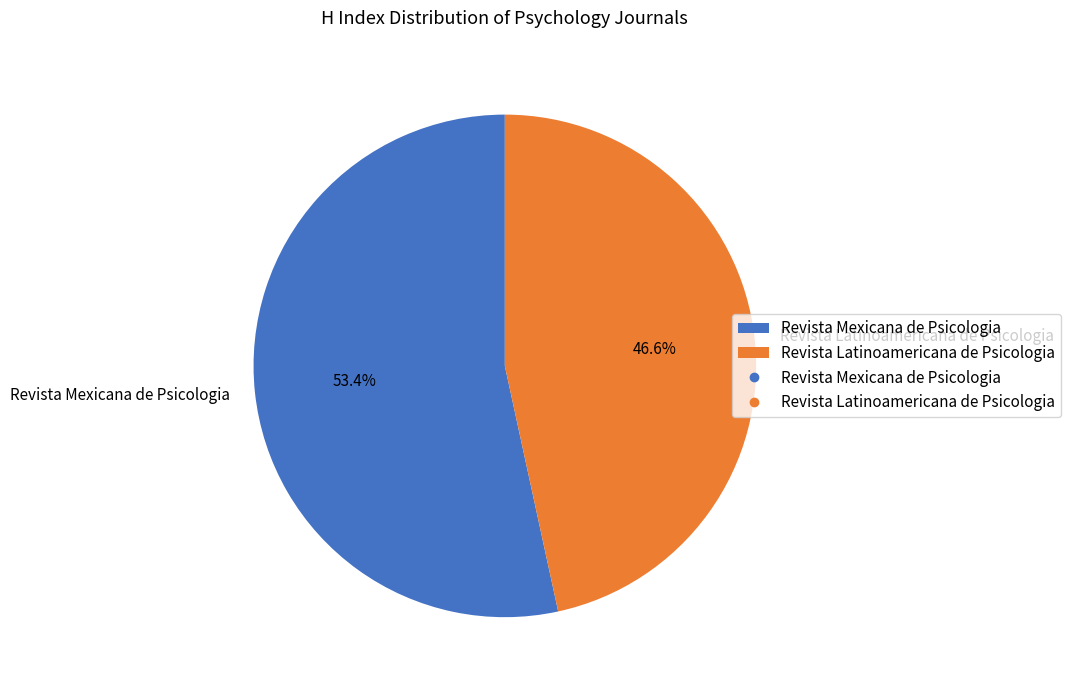

What percentage is the Revista Latinoamericana de Psicologia slice, to the nearest percent?

47%